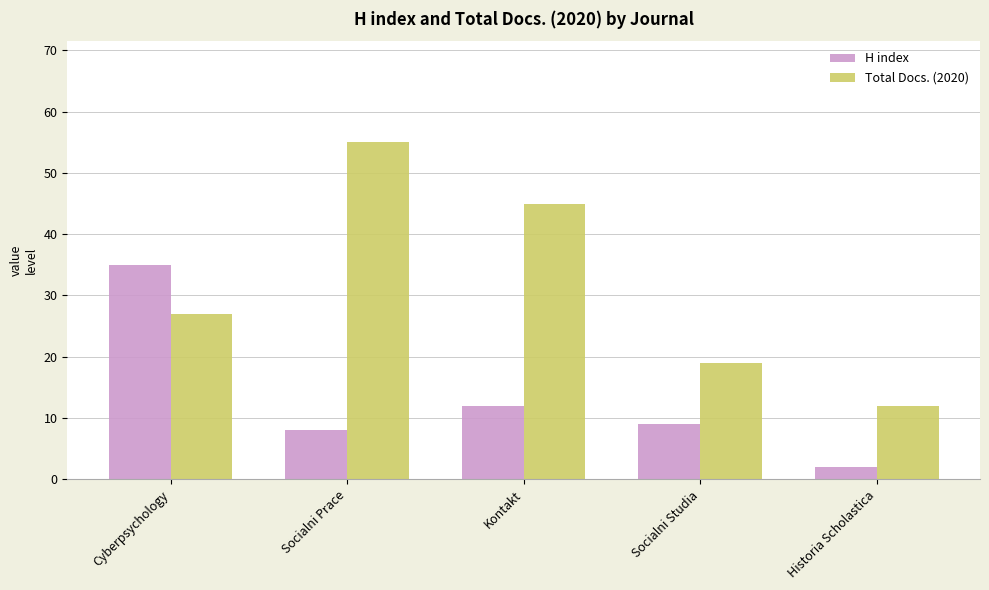

True or false: H index has a value of 4 at Socialni Prace.

False